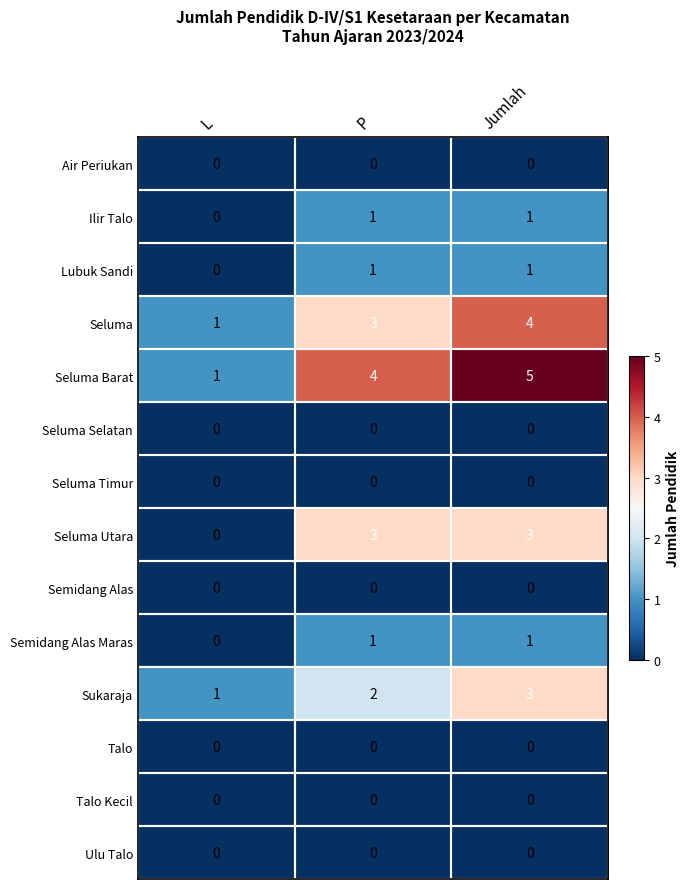

What is the difference between the maximum and minimum values in the Seluma Barat series?

4